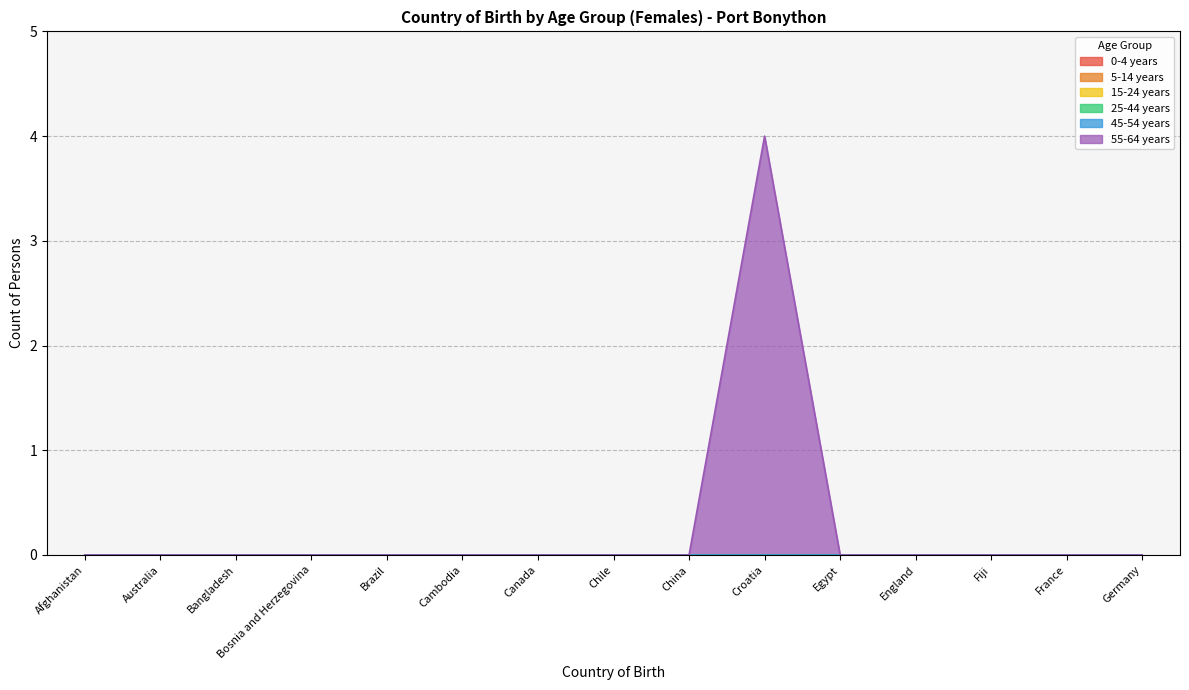

True or false: 45-54 years has more than 1 interior local peaks.

False